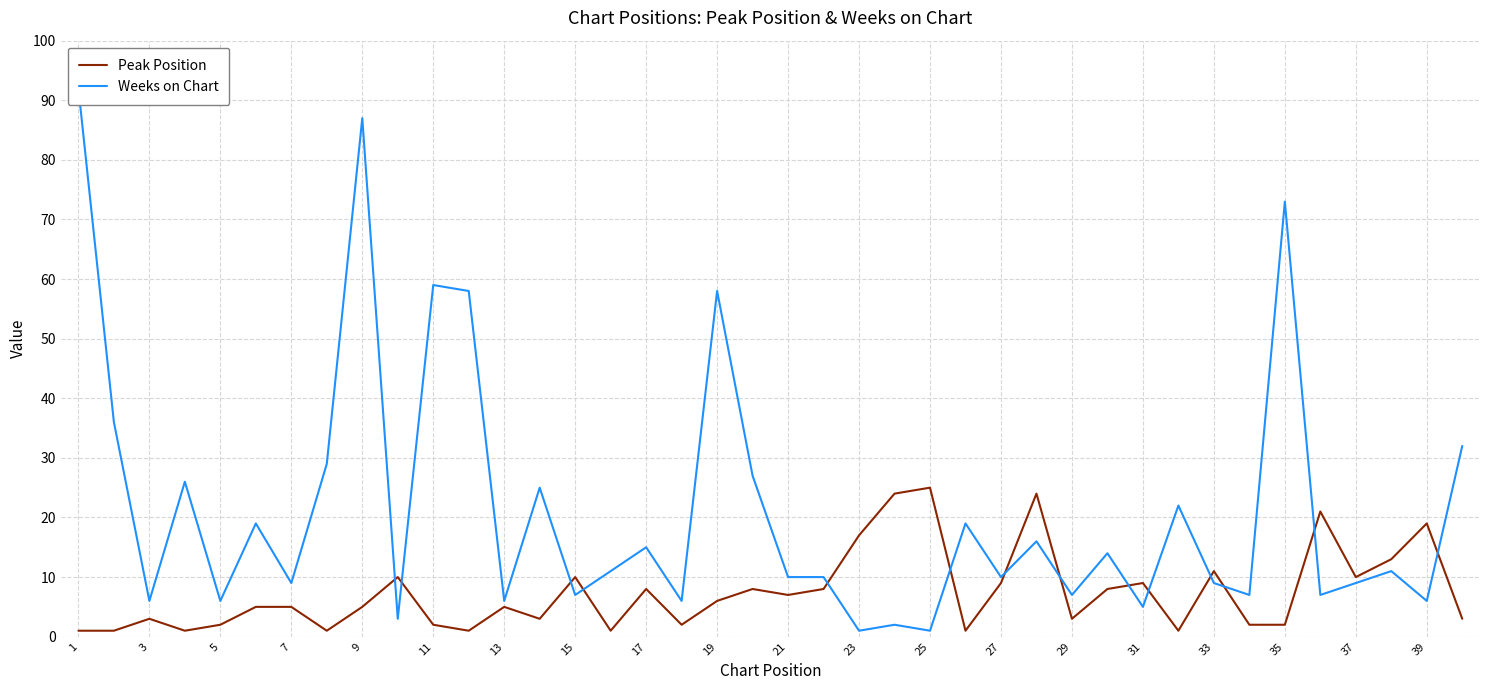

True or false: Peak Position has a value of 7 at 23.

False